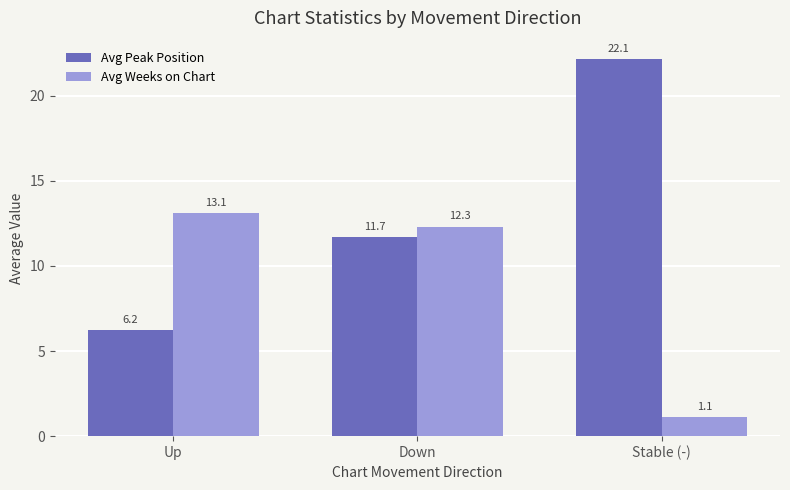

At Down, list the series in order from smallest to largest.

Avg Peak Position, Avg Weeks on Chart